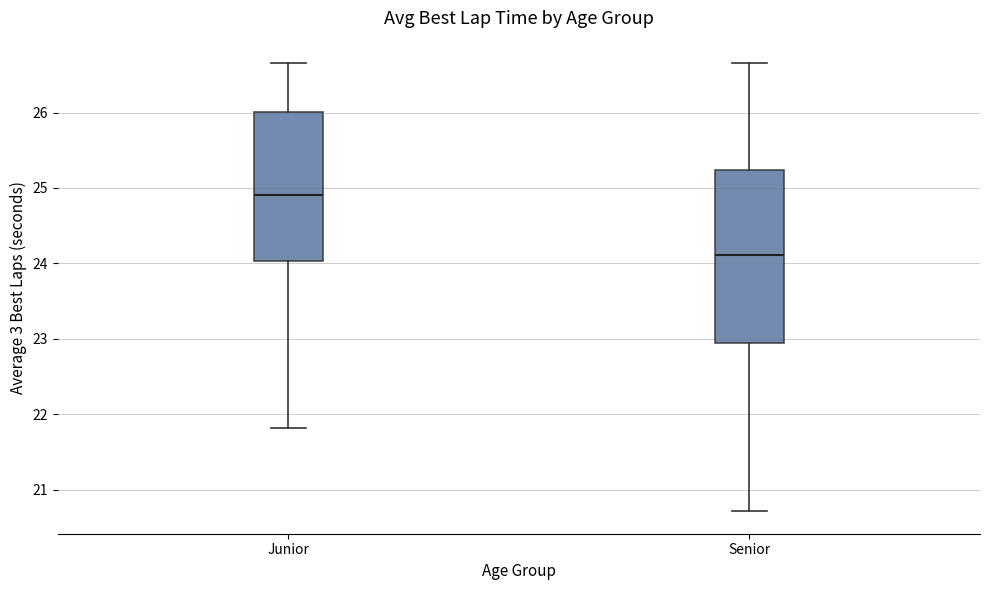

Reading left to right, transcribe this box plot: for each box, give where its median line is, the range the box spans, and where its two whiskers end, as read against the y-axis. The values are not printed on the chart, so give them approximately, as read against the axis.

Junior: median 24.9, box 24.0 to 26.0, whiskers 21.8 to 26.7
Senior: median 24.1, box 23.0 to 25.2, whiskers 20.7 to 26.7